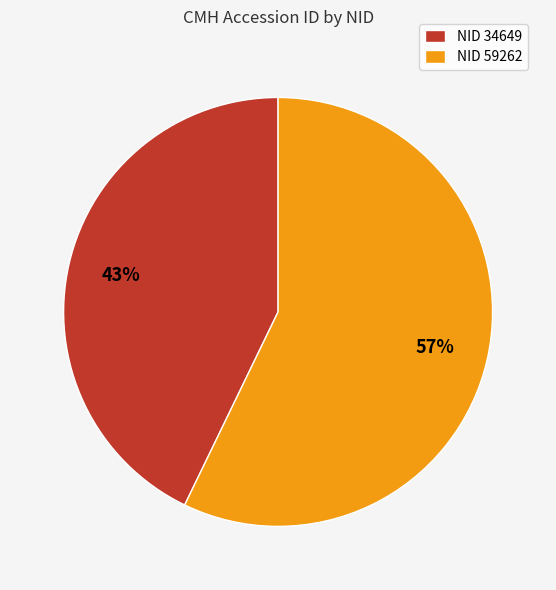

To the nearest percent, what is the difference between the largest and smallest slice percentages?

14%